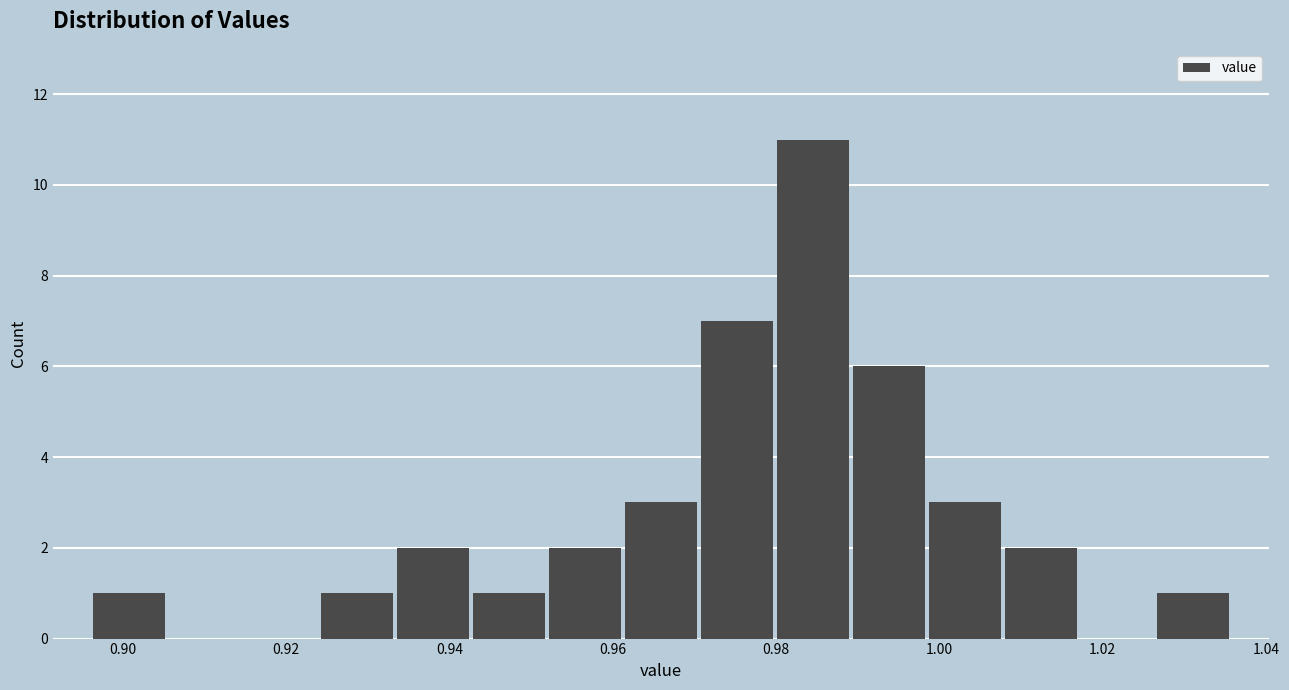

Reading left to right, list every bar in this chart as the range it spans on the x-axis followed by its height. Neither the bar edges nor the heights are printed on the chart, so give them approximately, as read against the axes.

0.896 to 0.906: 1
0.906 to 0.914: 0
0.914 to 0.924: 0
0.924 to 0.934: 1
0.934 to 0.942: 2
0.942 to 0.952: 1
0.952 to 0.962: 2
0.962 to 0.970: 3
0.970 to 0.980: 7
0.980 to 0.990: 11
0.990 to 0.998: 6
0.998 to 1.008: 3
1.008 to 1.018: 2
1.018 to 1.026: 0
1.026 to 1.036: 1